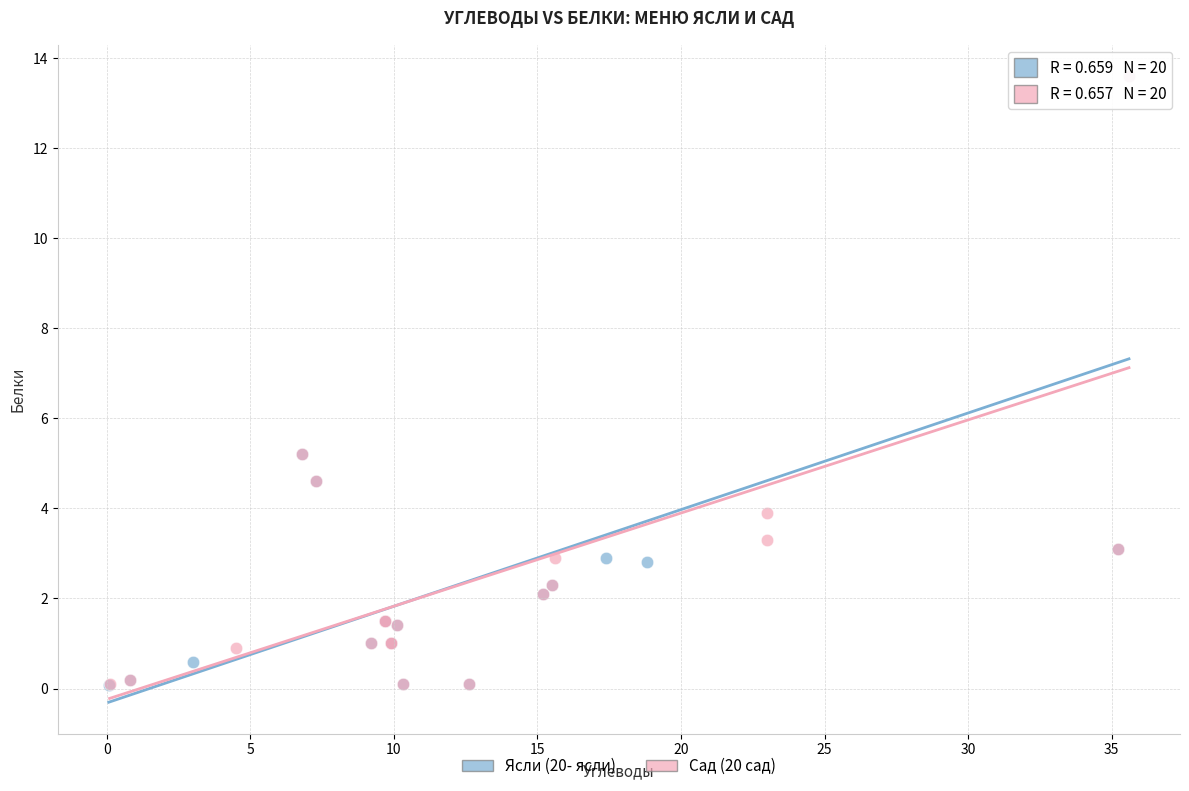

Which series has the widest spread of Y values?

Ясли (20- ясли)